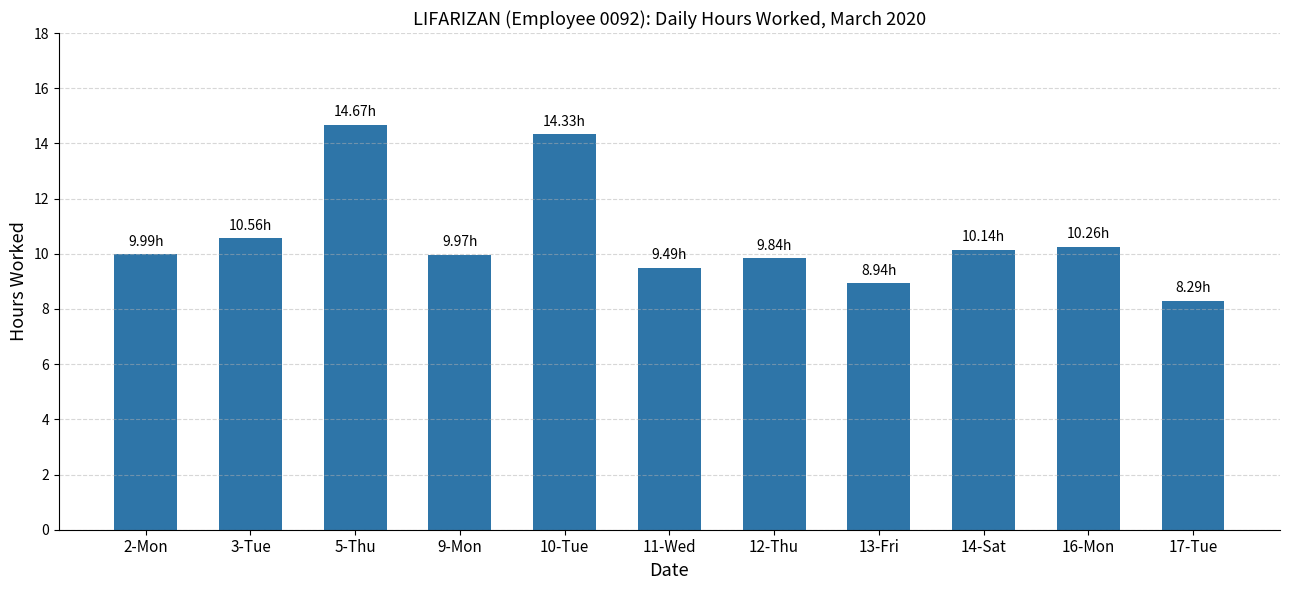

What is the difference between the second highest and second lowest values?

5.4